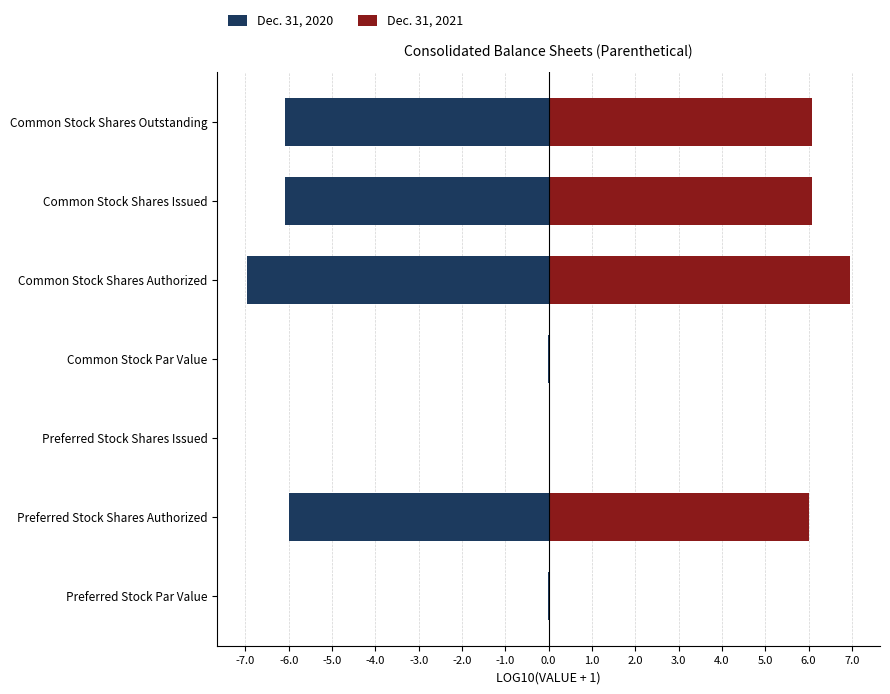

How many series are shown in this chart?

2